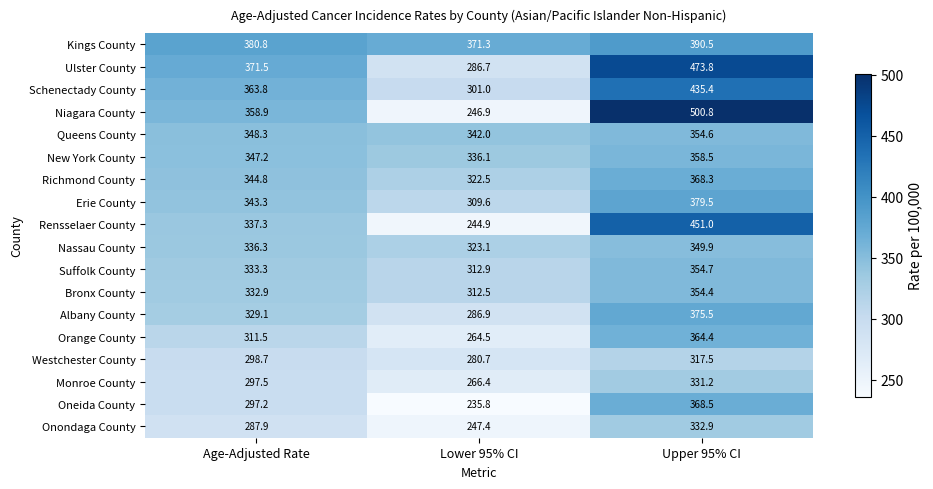

At which label does Nassau County first exceed 336?

Age-Adjusted Rate